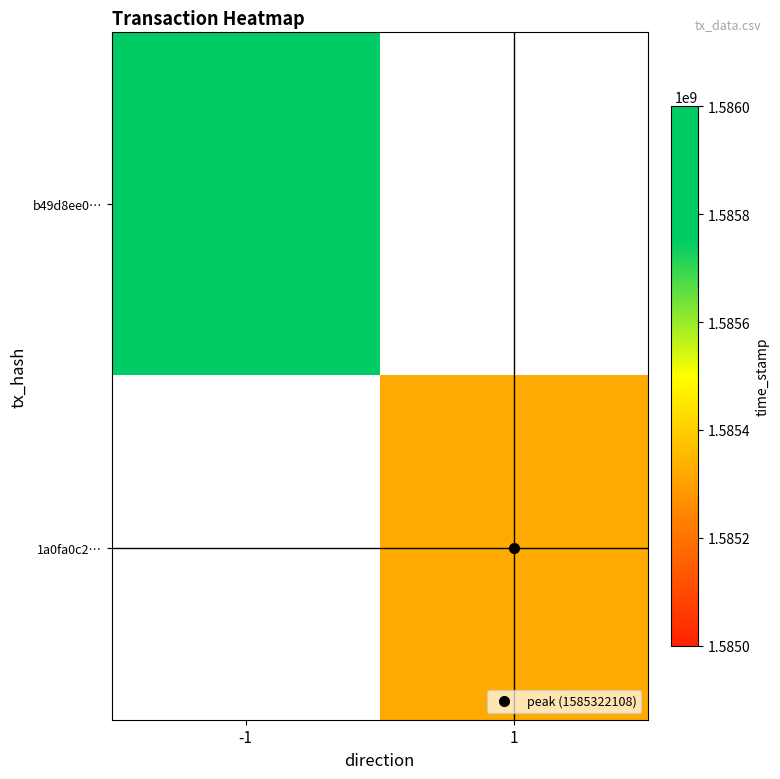

At how many categories does at least one series exceed 1585458767?

1